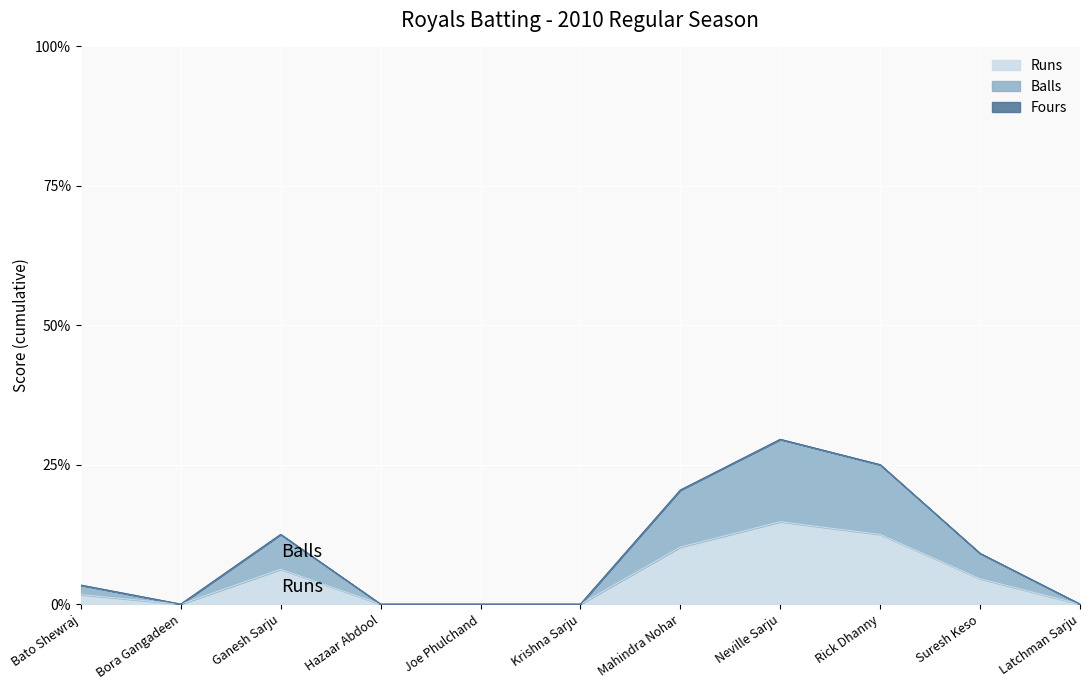

What is the difference between the Runs values at Hazaar Abdool and Neville Sarju?

14.8